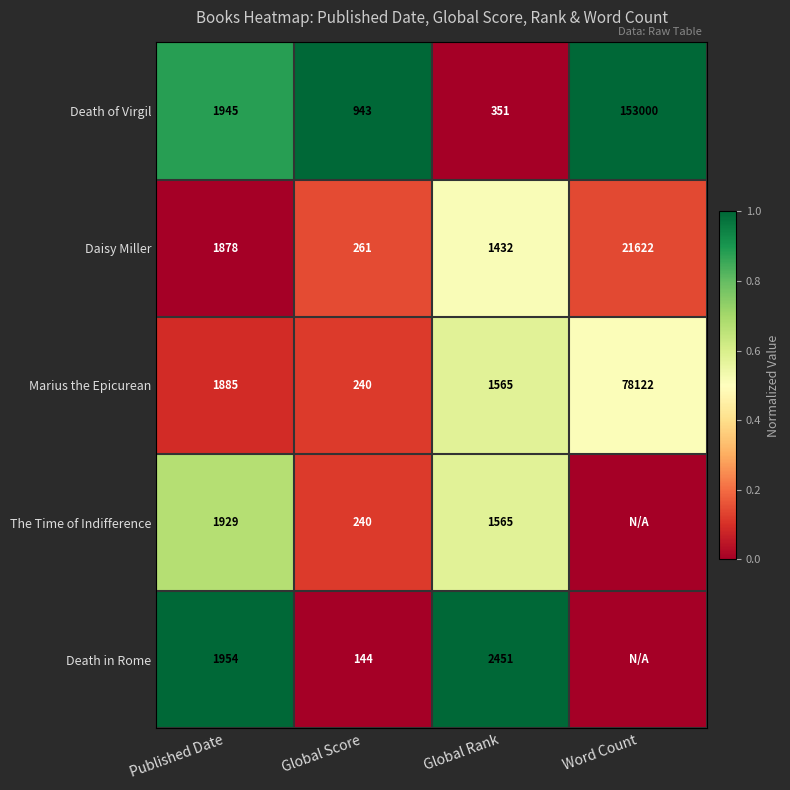

Which has a higher value, Word Count or Published Date?

Word Count